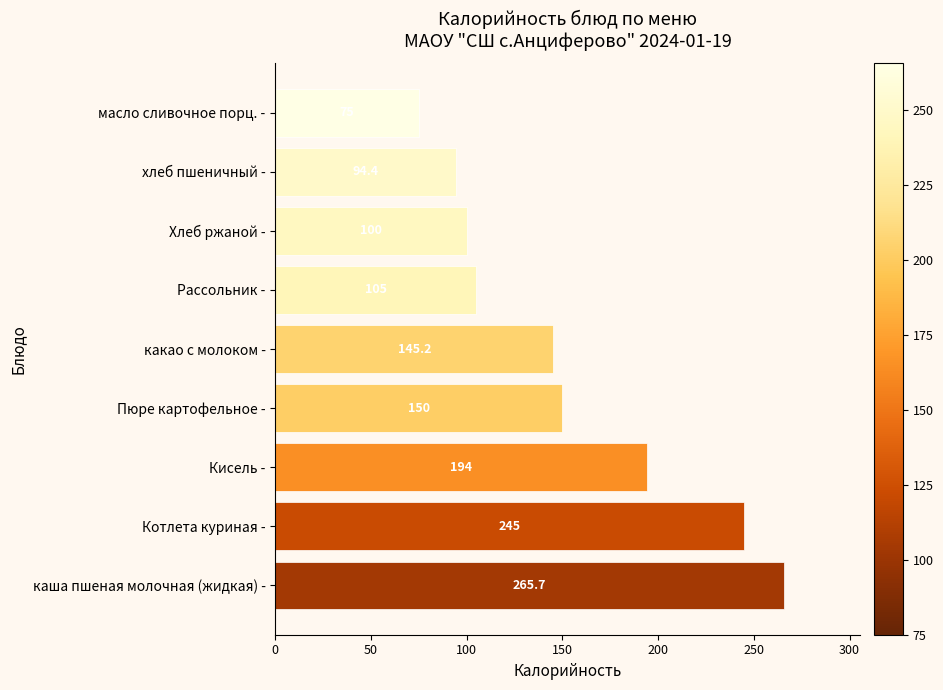

Reading bottom to top, transcribe all the data shown in this chart.

каша пшеная молочная (жидкая) -=265.7	Котлета куриная -=245.0	Кисель -=194.0	Пюре картофельное -=150.0	какао с молоком -=145.2	Рассольник -=105.0	Хлеб ржаной -=100.0	хлеб пшеничный -=94.4	масло сливочное порц. -=75.0